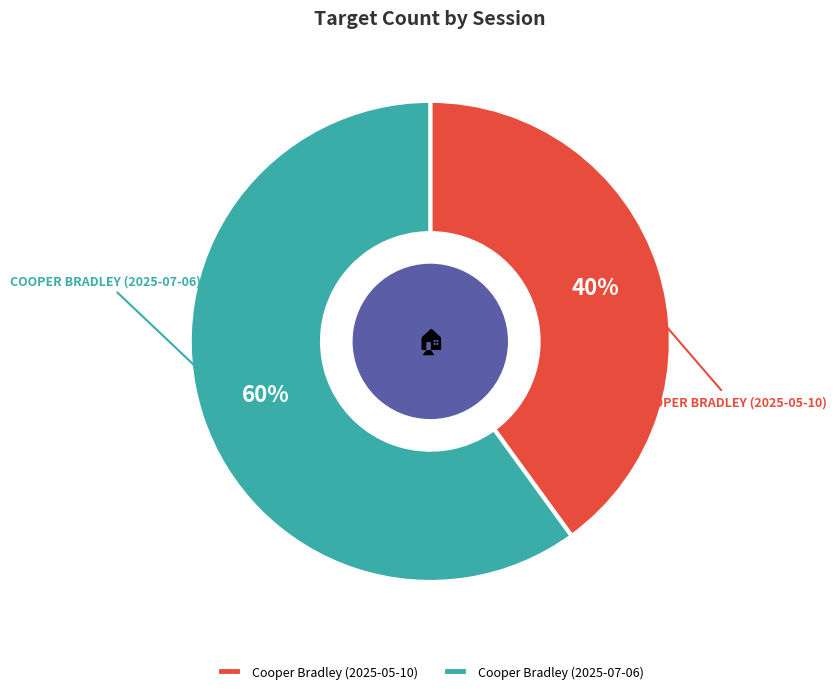

To the nearest percent, what is the average slice percentage?

50%